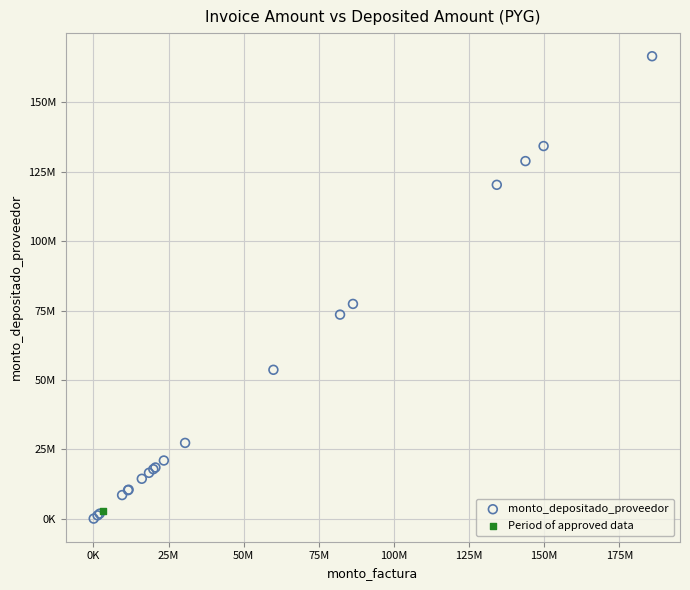

What are all the series names shown in the legend?

monto_depositado_proveedor, Period of approved data